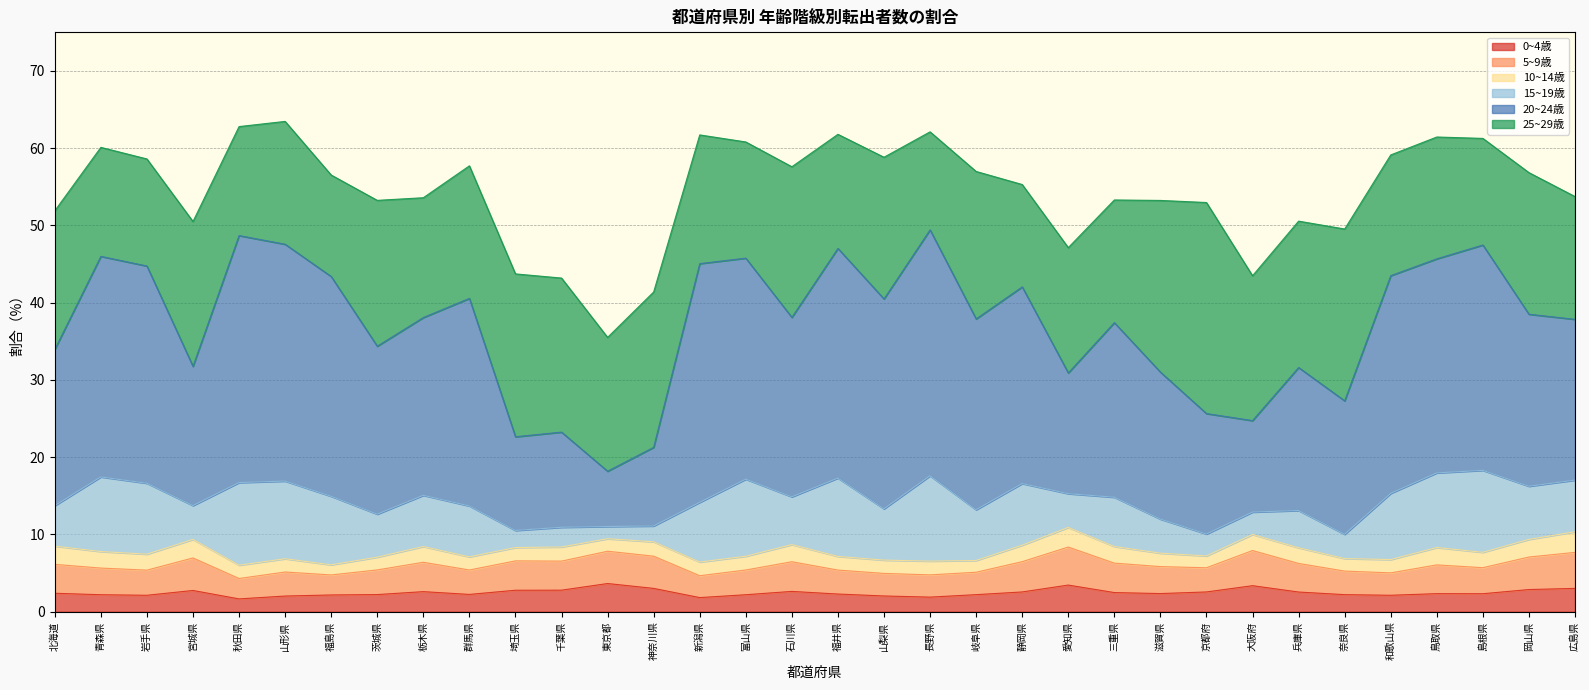

The 0~4歳 series shows 2.6 at 石川県. True or false?

True